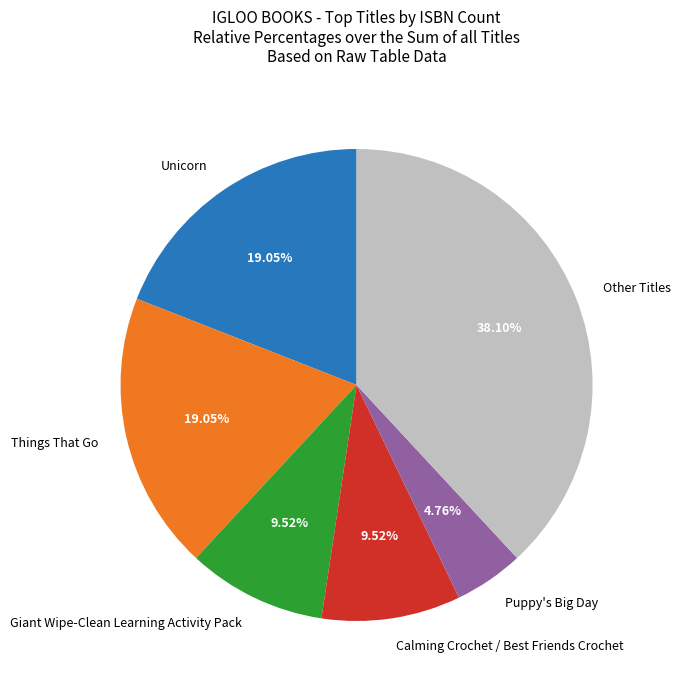

To the nearest percent, what is the combined percentage of Puppy's Big Day and Unicorn?

24%